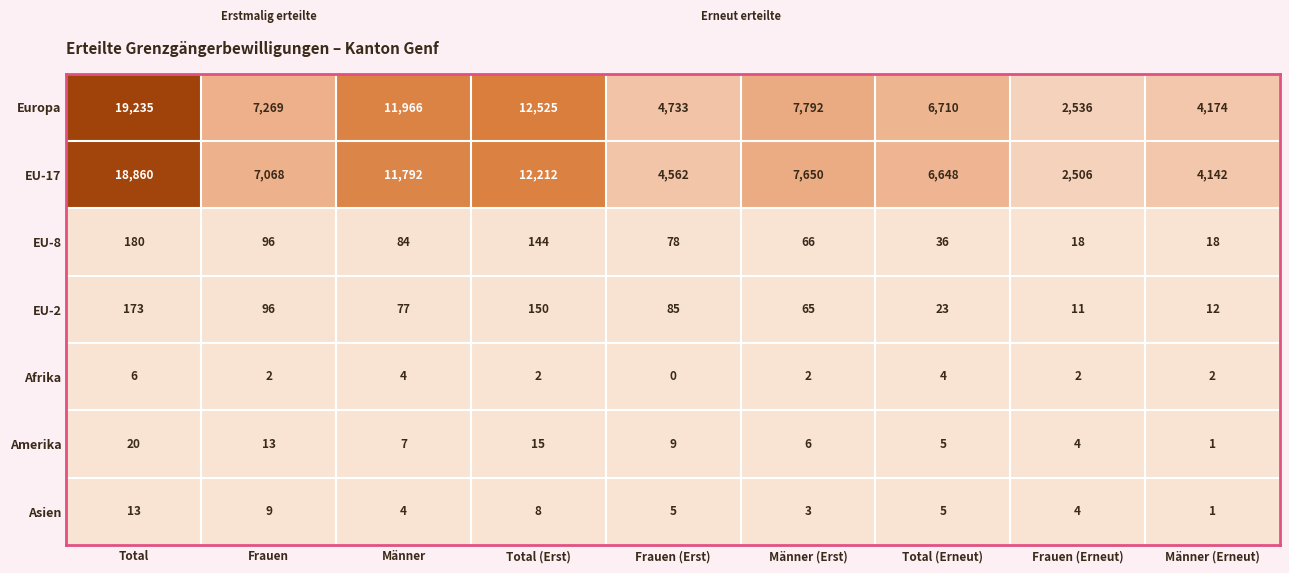

How many values in the EU-2 series are below 77?

4